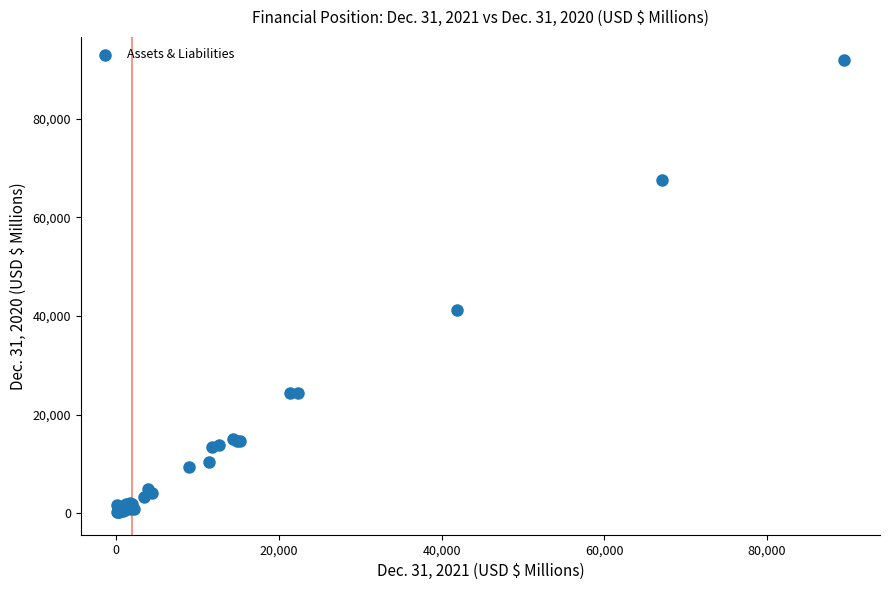

What Y value in the scatter plot is closest to 46130?

41148